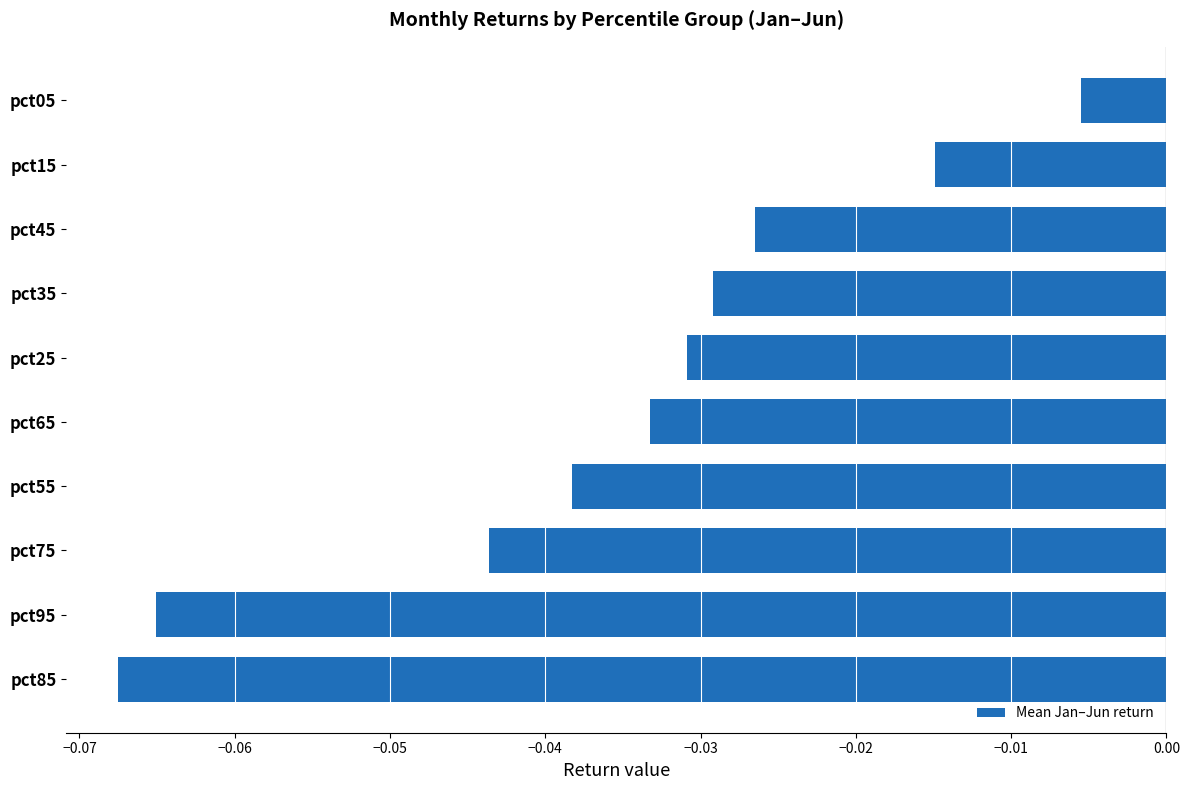

Which has a higher value, pct05 or pct75?

pct05